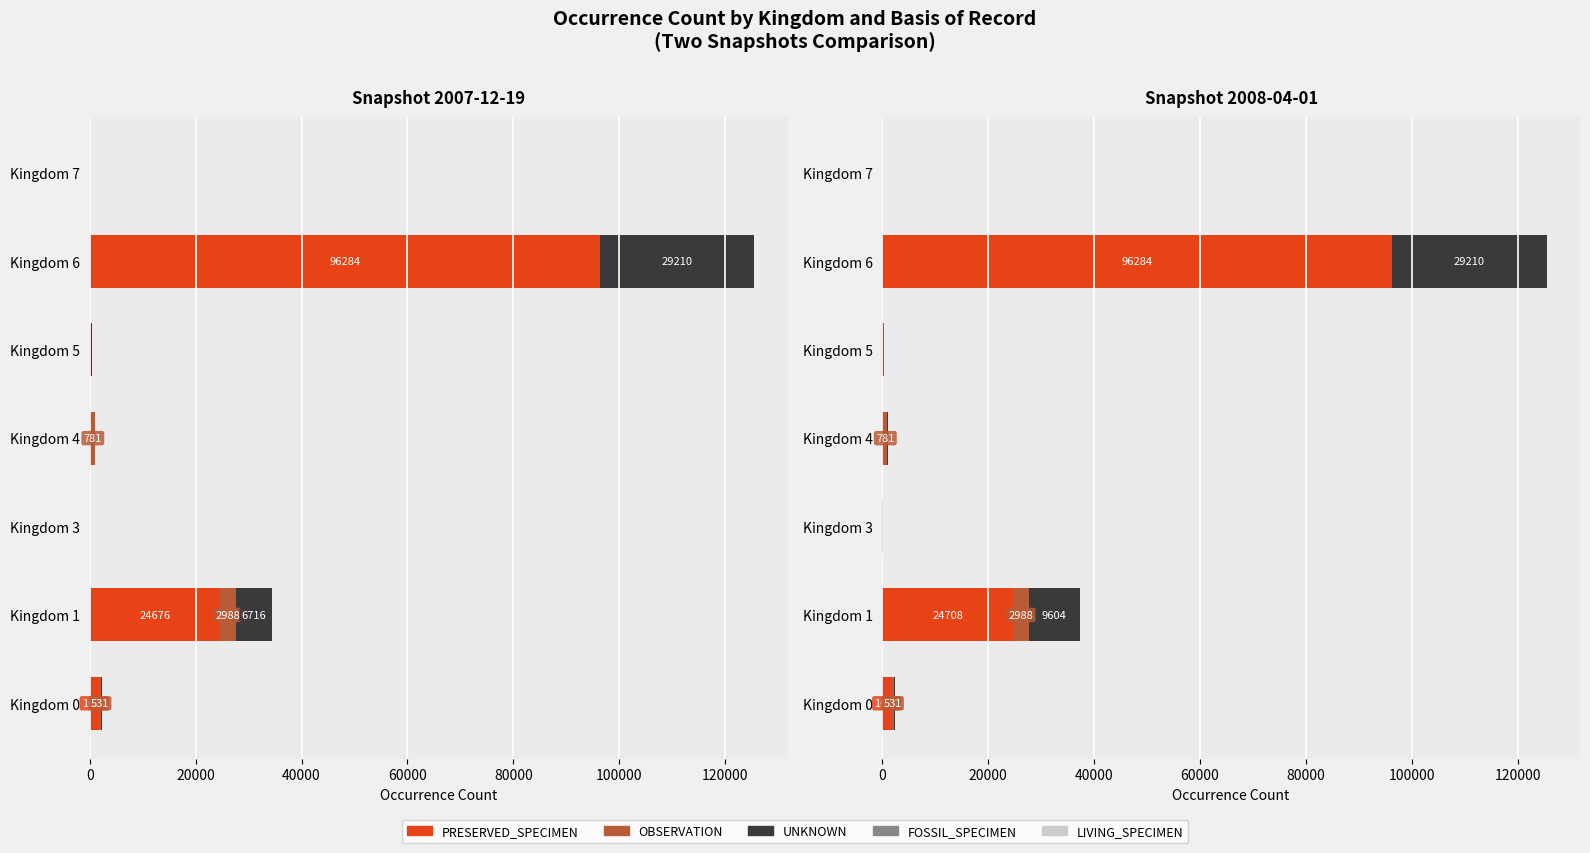

Which series has the largest range (max minus min)?

PRESERVED_SPECIMEN